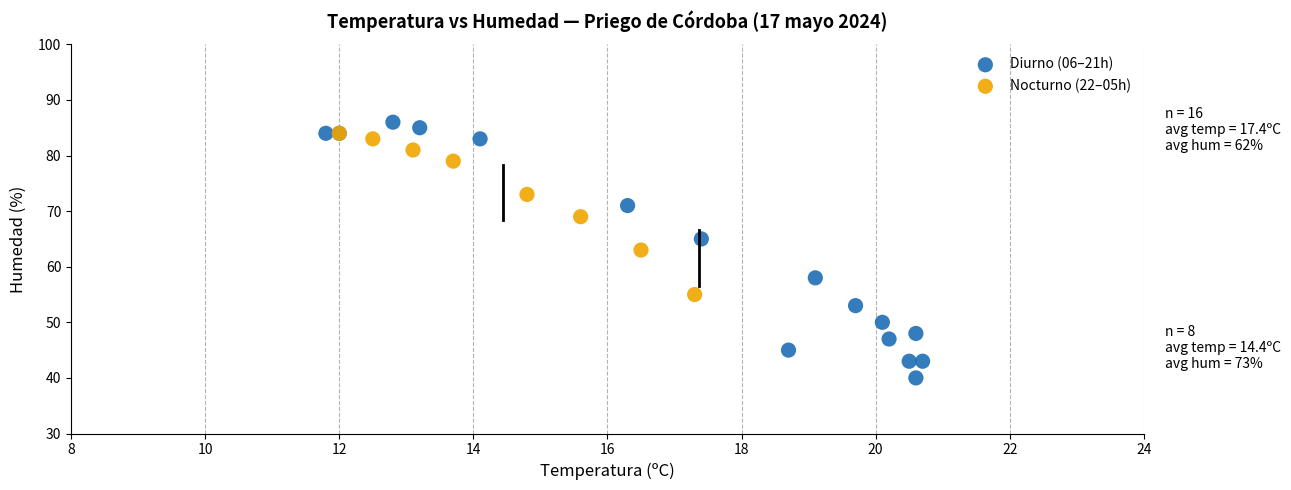

Which series has the widest spread of Y values?

Diurno (06–21h)